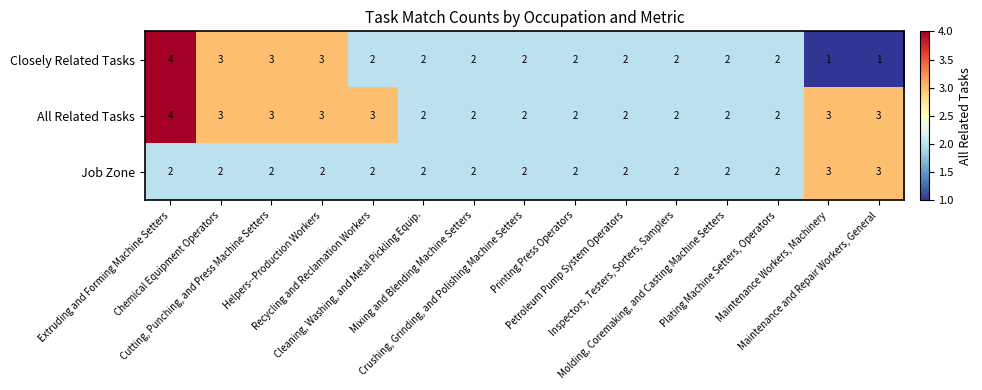

Which series has the largest total across all categories?

All Related Tasks